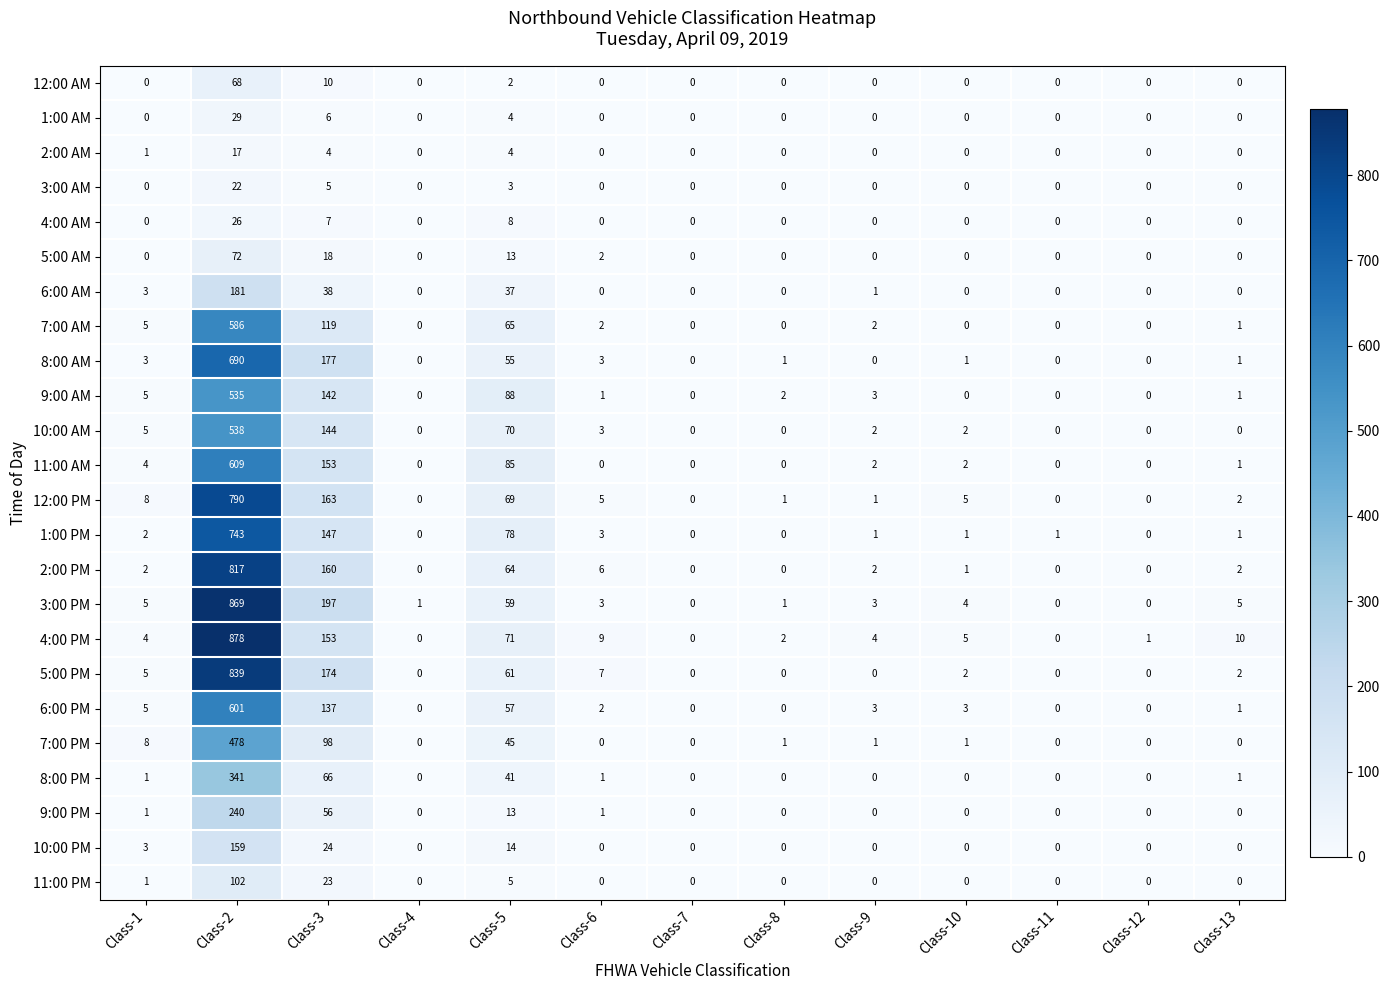

What is the difference between the highest and lowest values at Class-3?

193